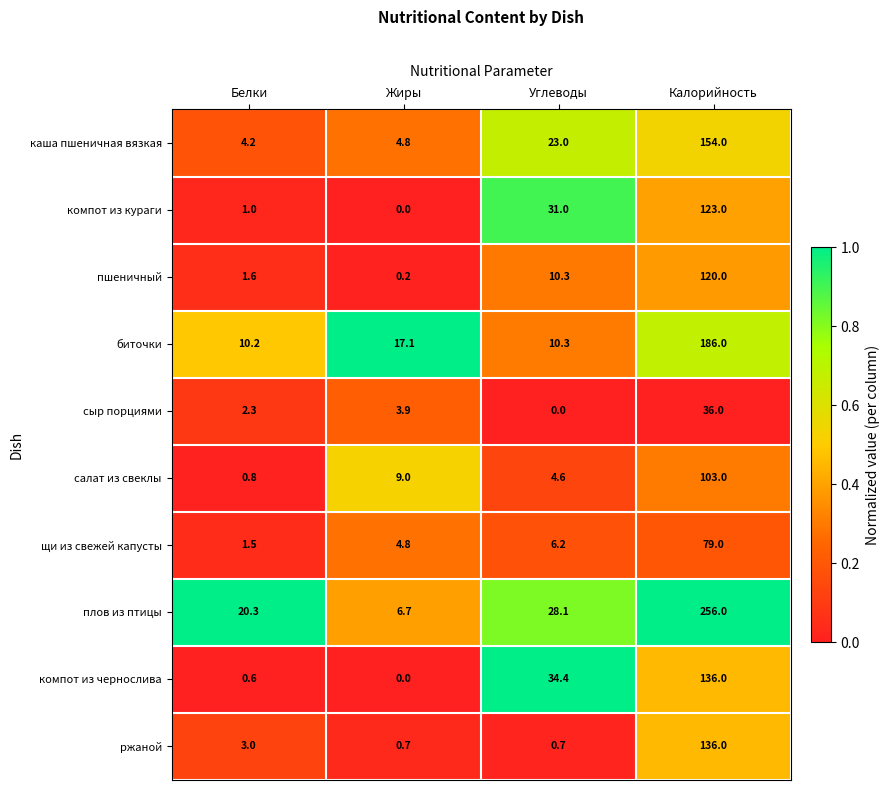

Which series has the widest spread of values?

плов из птицы